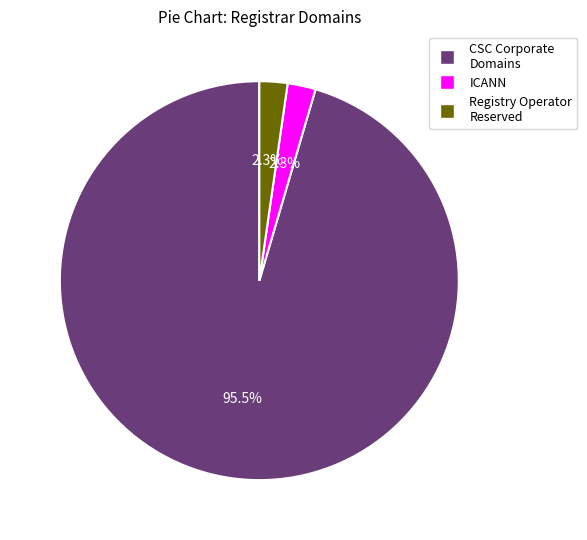

Does any single category account for the majority?

Yes